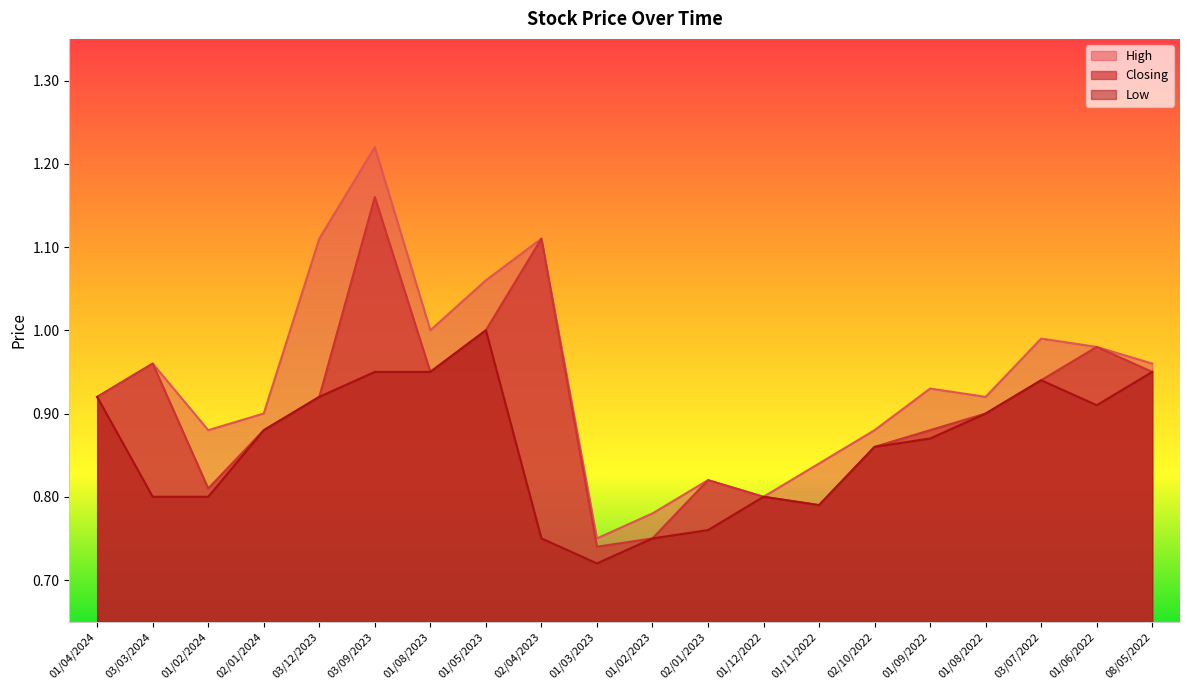

True or false: Closing and High cross at least once.

False